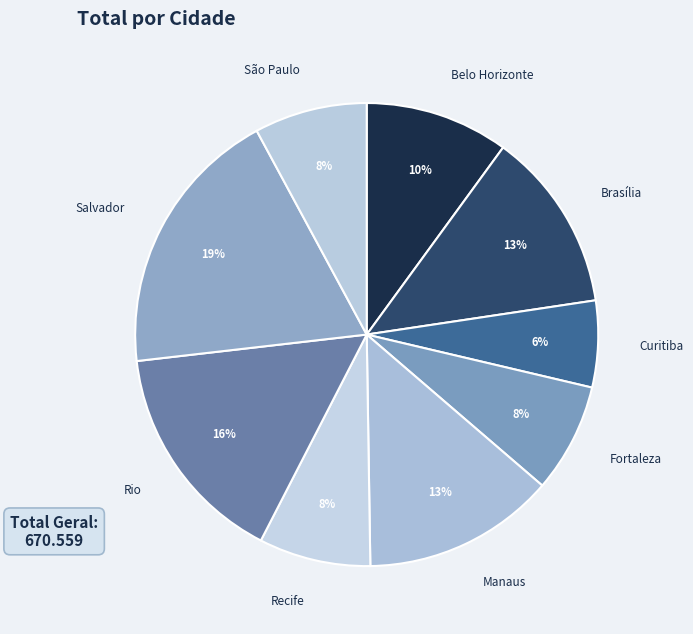

Count the number of slices in the pie.

9